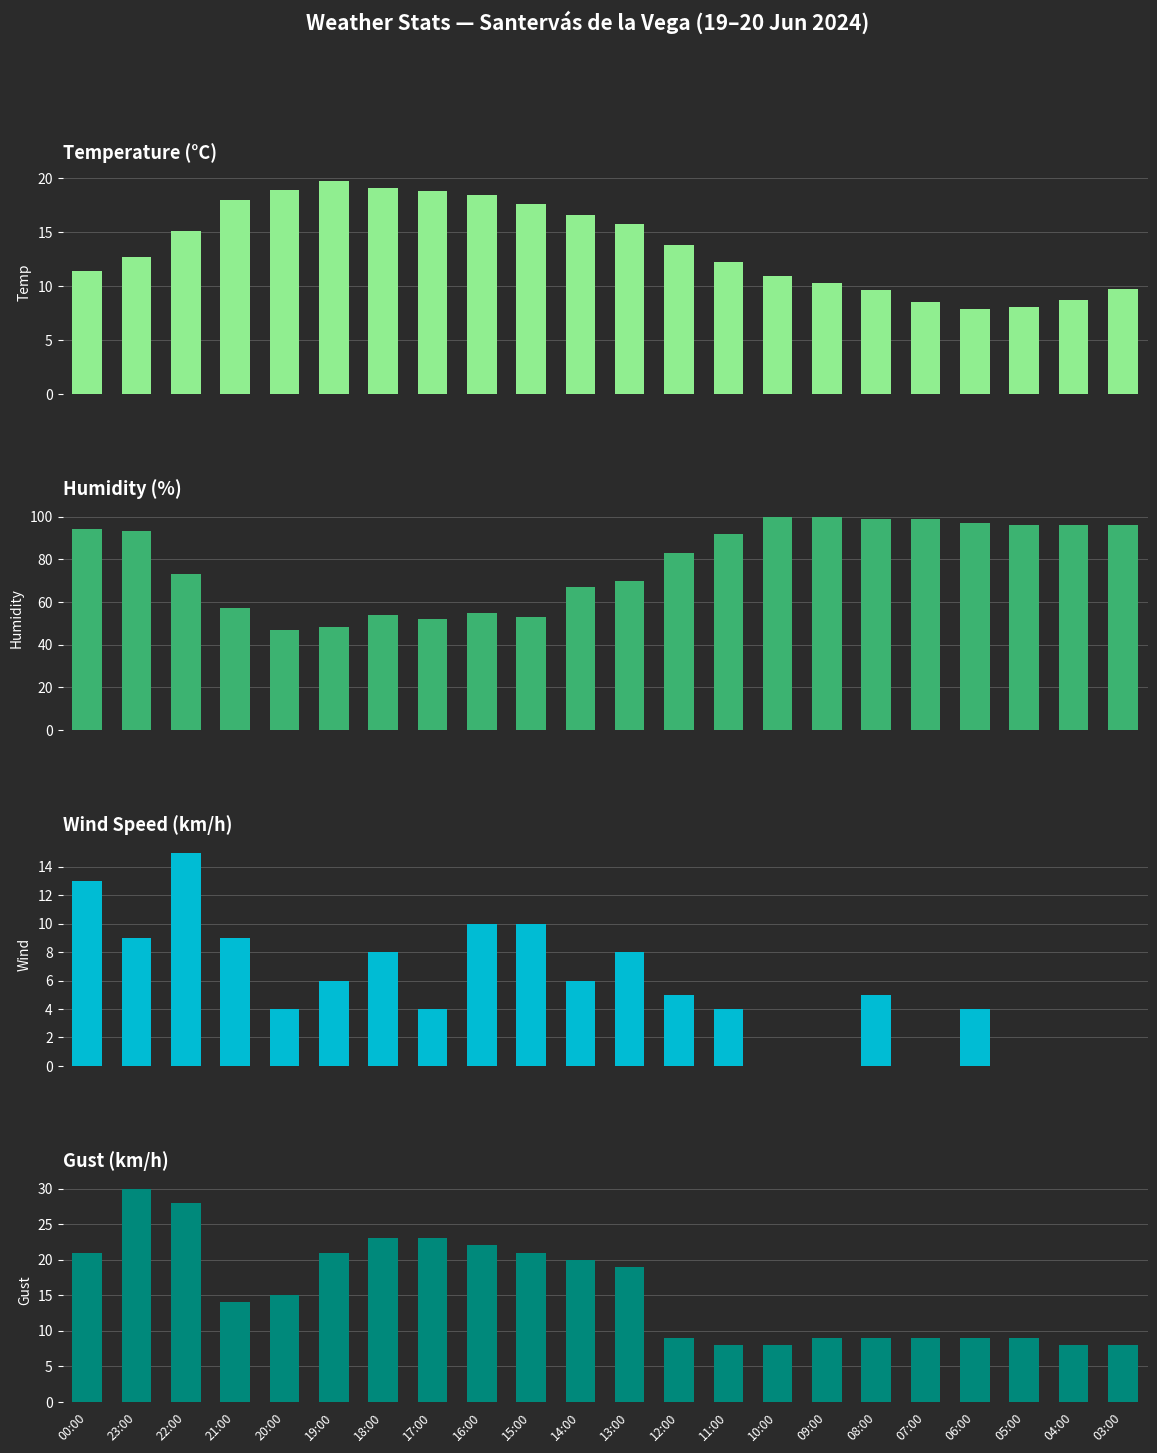

How many data points in Wind Speed (km/h) are above 5?

10